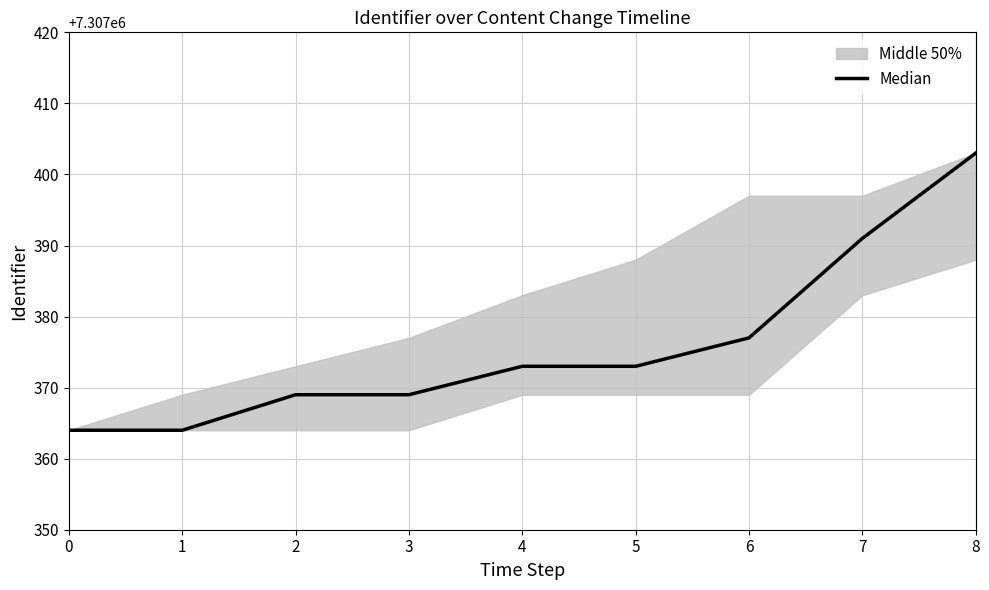

Does the chart have visible grid lines?

Yes